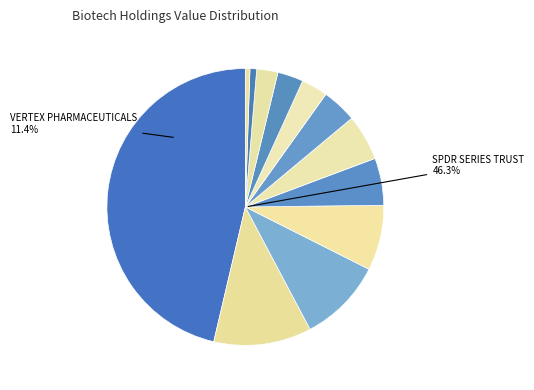

How many slices are in this pie chart?

12